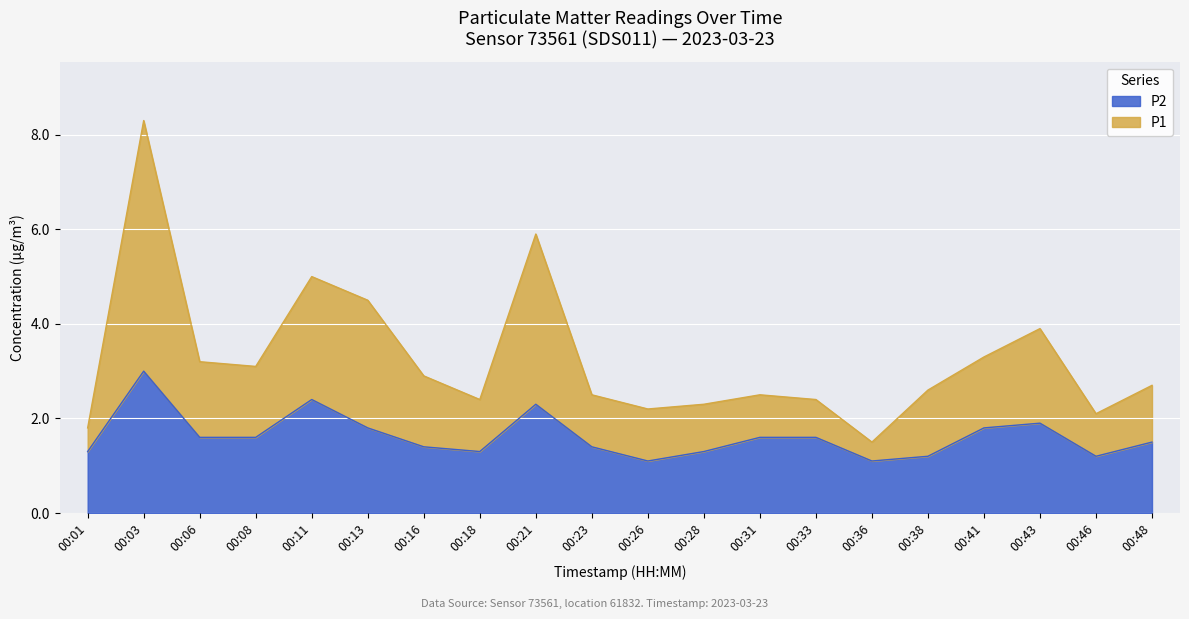

What is the sum of the P1 values at 00:08 and 00:11?

8.1